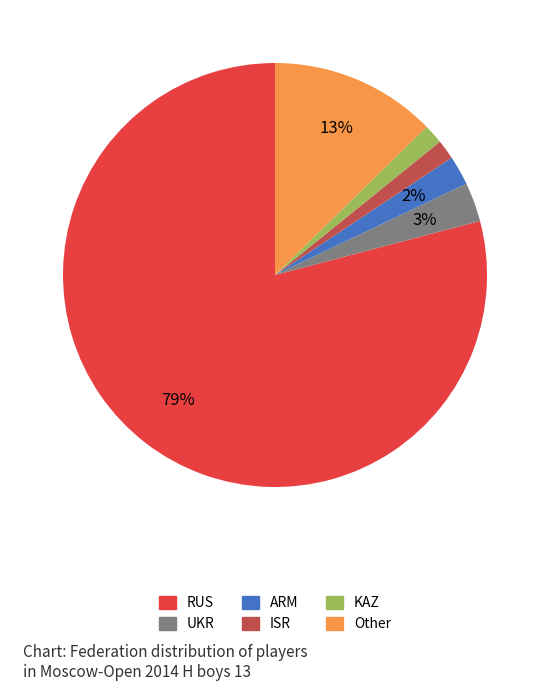

To the nearest percent, what is the combined percentage of UKR and KAZ?

4%